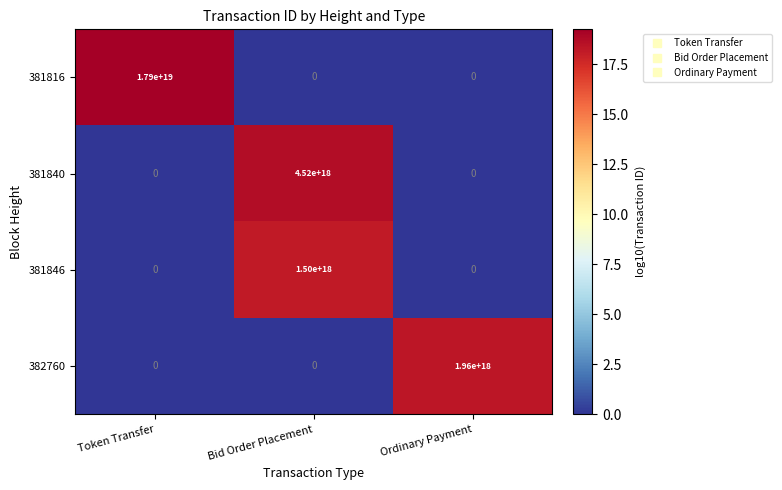

Which category has the highest value across all series?

Token Transfer